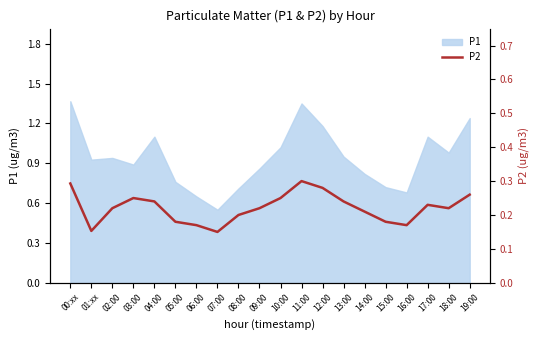

What is the value of the 18th point from the left?

0.2